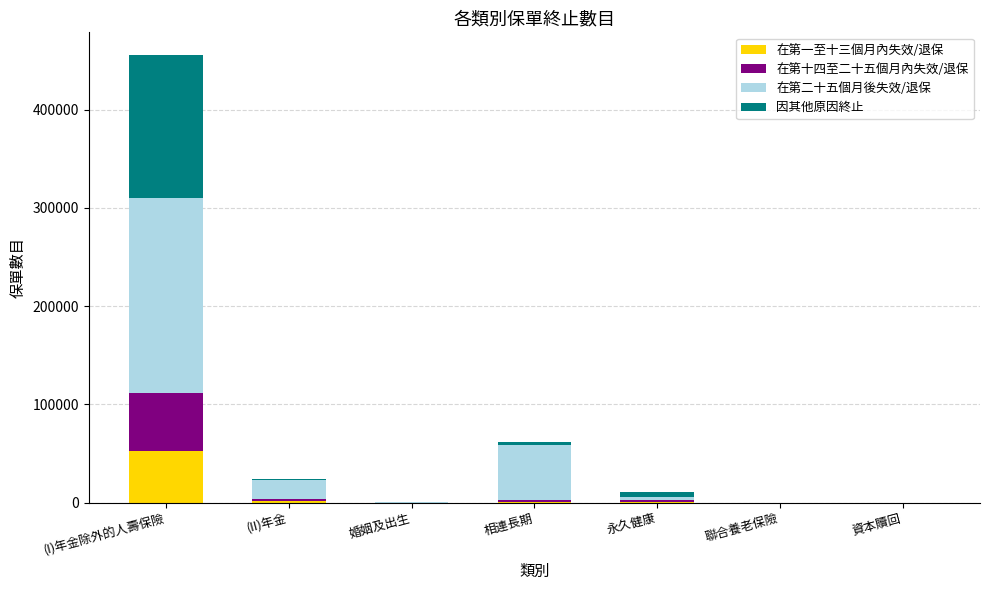

What is the sum of the 在第一至十三個月內失效/退保 values at 資本贖回 and (I)年金除外的人壽保險?

52601